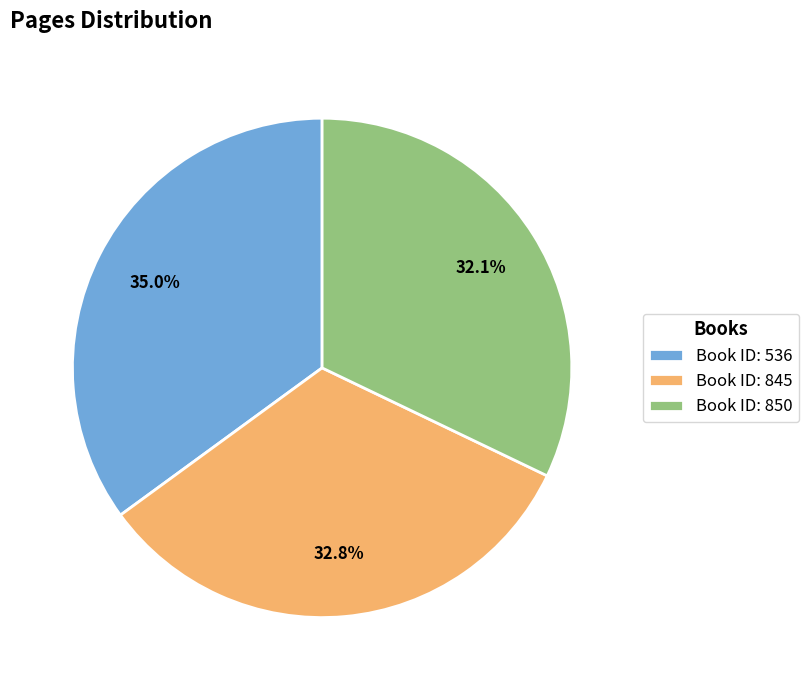

What is the largest slice in the pie chart?

Book ID: 536